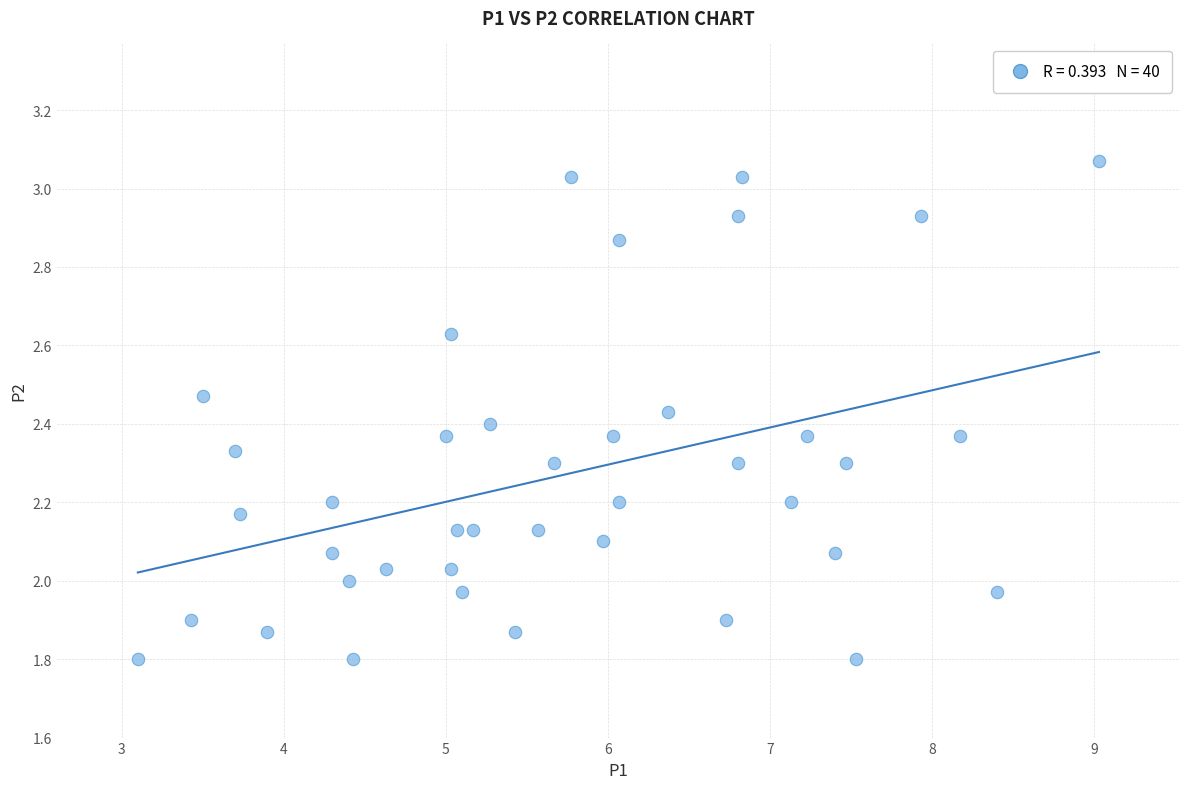

What is the range of Y values (max minus min)?

1.3